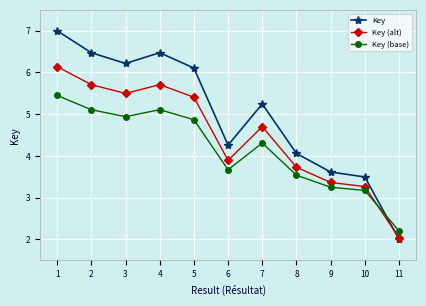

Where is the first local maximum for Key?

4